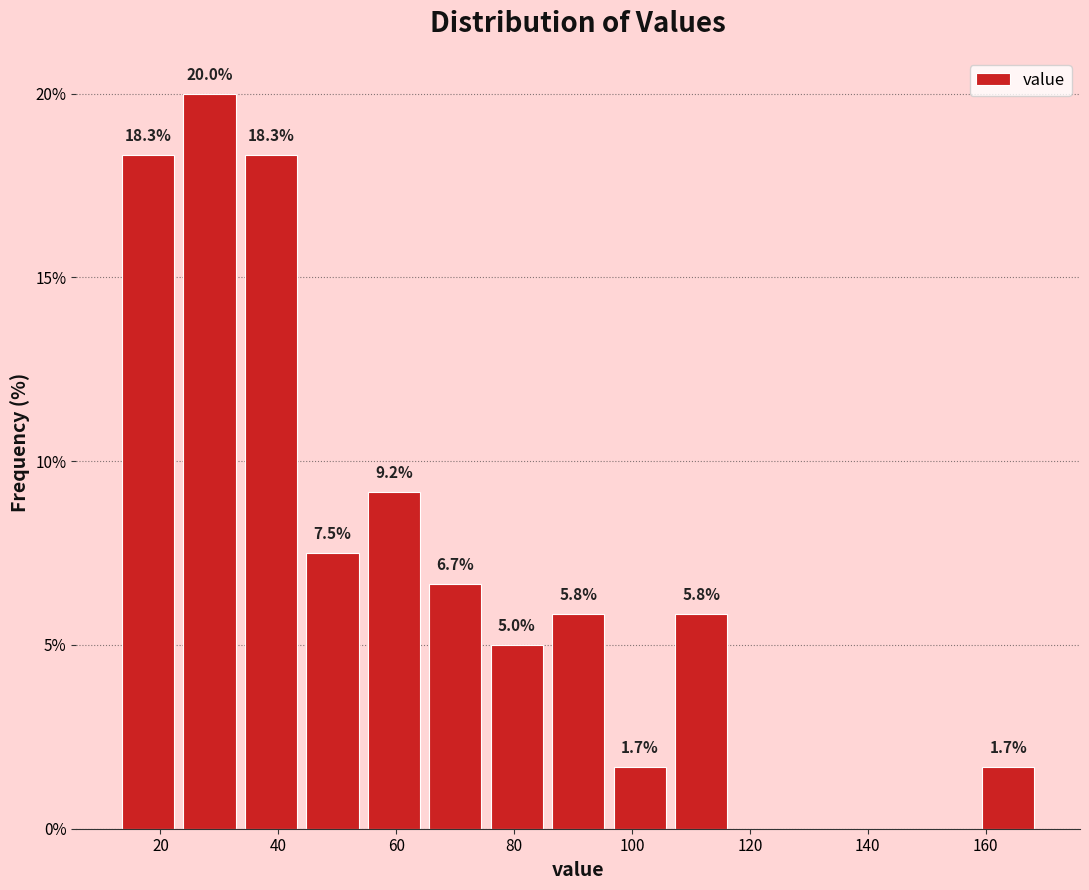

Over which range of the x-axis is the bar tallest?

24 to 34